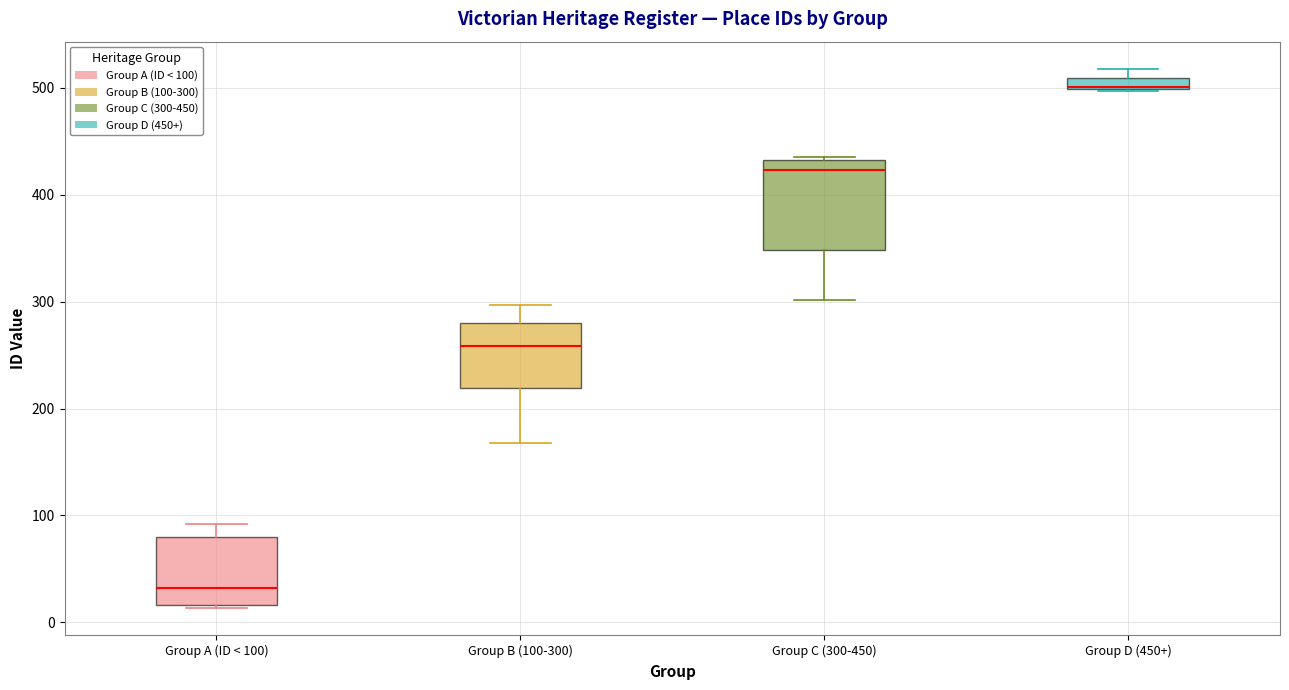

Which box is the tallest, from its lower edge to its upper edge?

Group C (300-450)